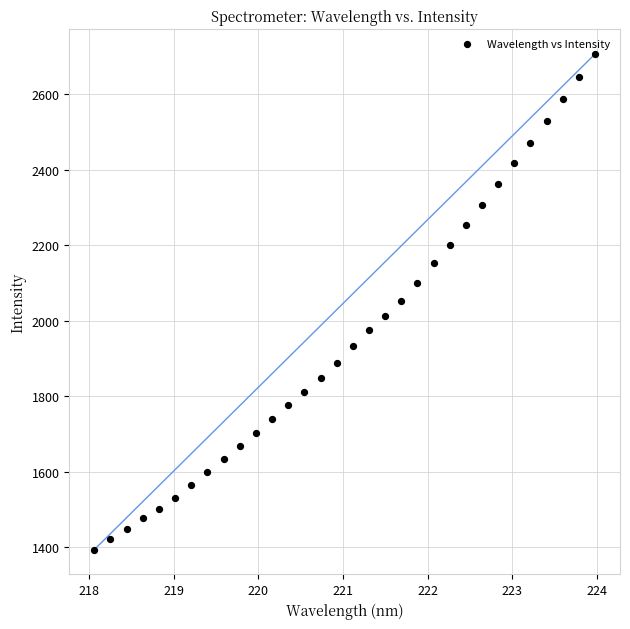

What is the range of X values (max minus min)?

5.9